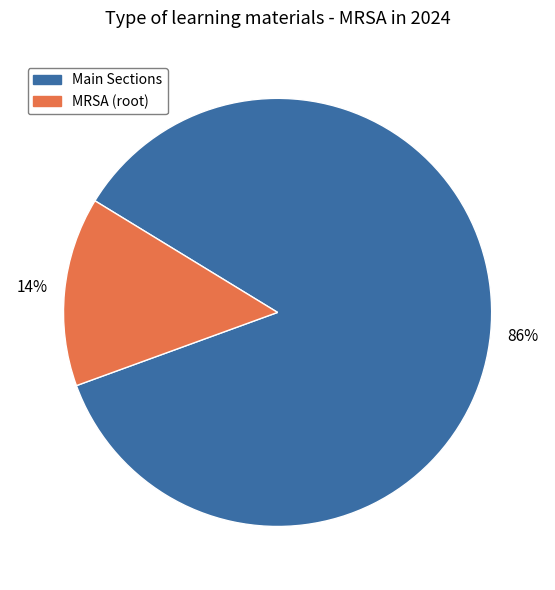

How many slices are in this pie chart?

2